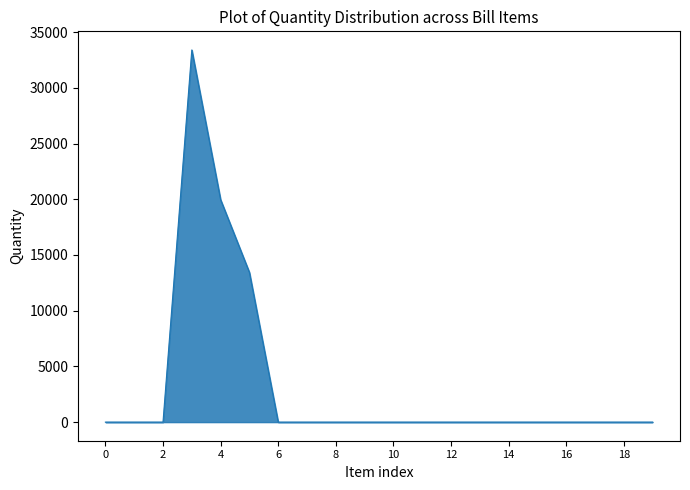

What is the maximum value shown in the chart?

33402.7